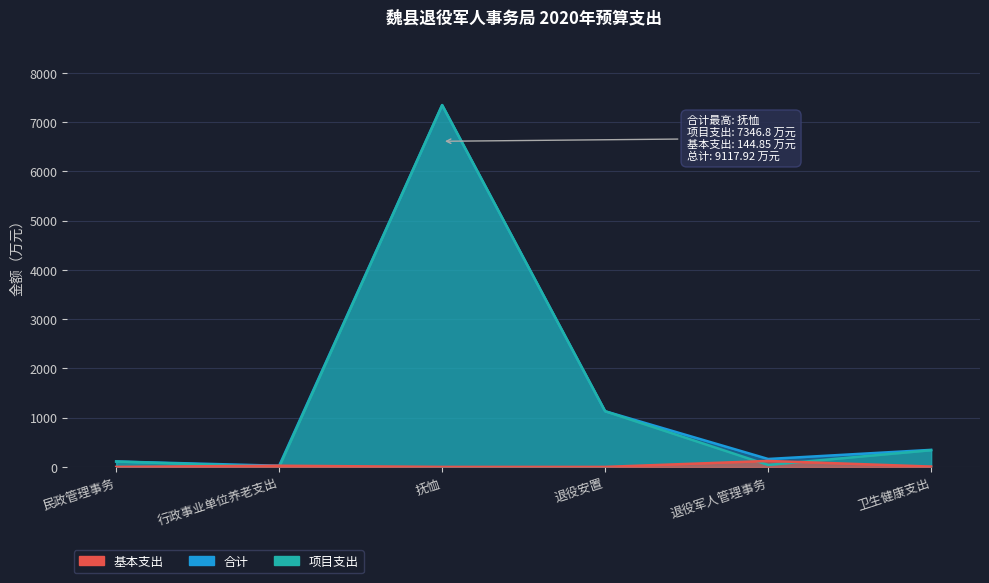

Reading right to left, transcribe all the data shown in this chart.

项目支出: 卫生健康支出=339.0	退役军人管理事务=40.0	退役安置=1130.2	抚恤=7346.8	行政事业单位养老支出=0.0	民政管理事务=110.0
基本支出: 卫生健康支出=7.1	退役军人管理事务=120.7	退役安置=0.0	抚恤=0.0	行政事业单位养老支出=24.1	民政管理事务=0.0
合计: 卫生健康支出=346.1	退役军人管理事务=160.7	退役安置=1130.2	抚恤=7346.8	行政事业单位养老支出=24.1	民政管理事务=110.0